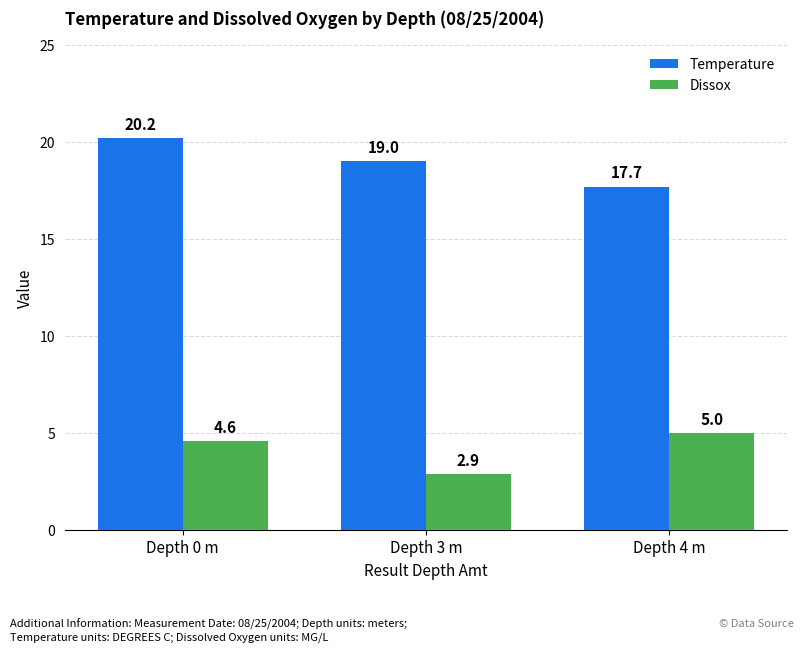

At which label does Dissox reach its peak?

Depth 4 m